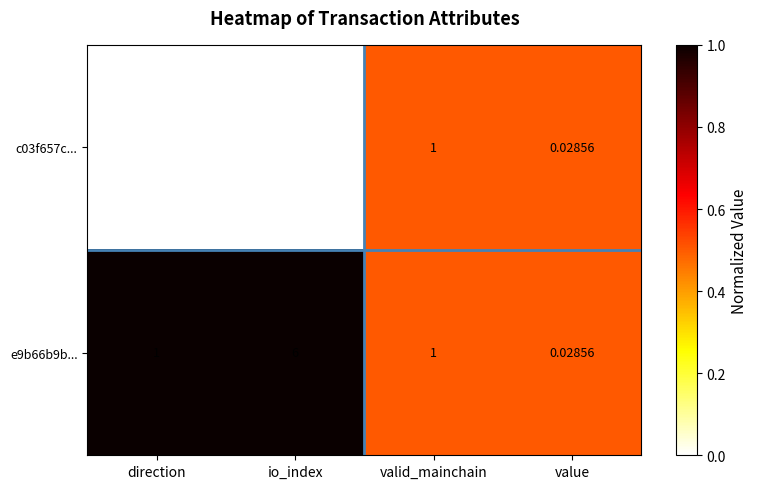

Which series has the widest spread of values?

e9b66b9b...